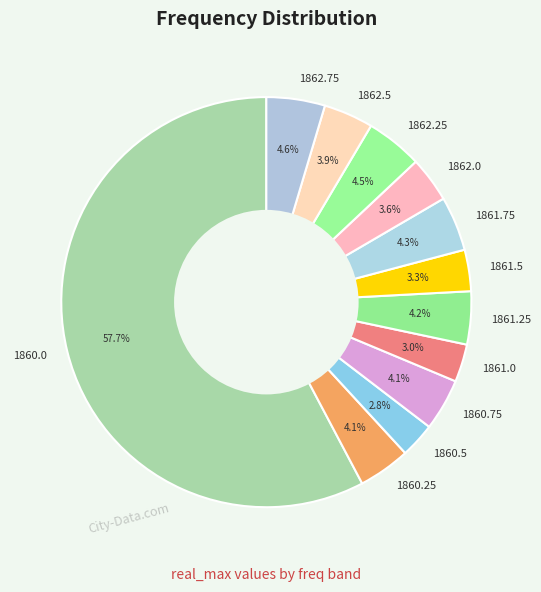

To the nearest percent, what percentage of the pie is 1860.0?

58%